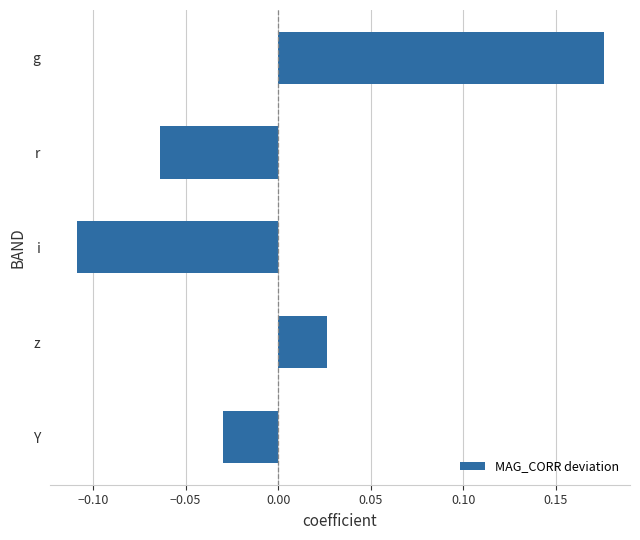

How many values are below zero?

3